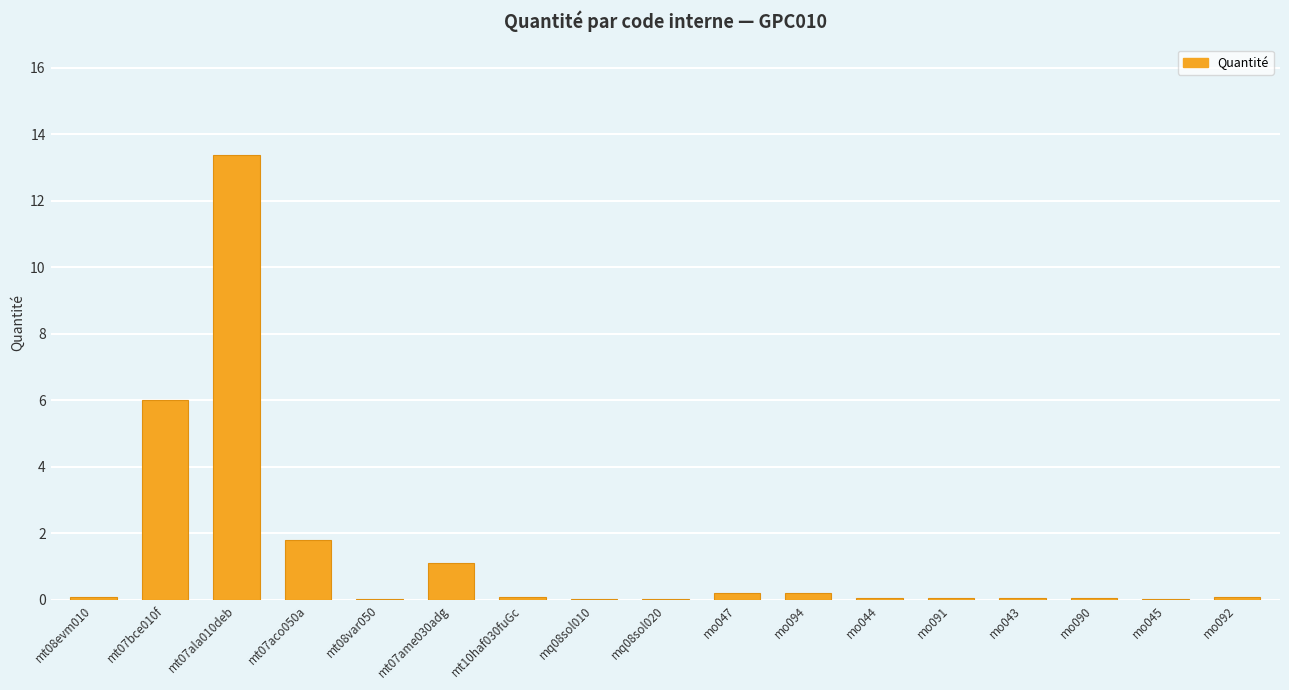

What is the change in value from mt07bce010f to mt07ame030adg?

-4.9